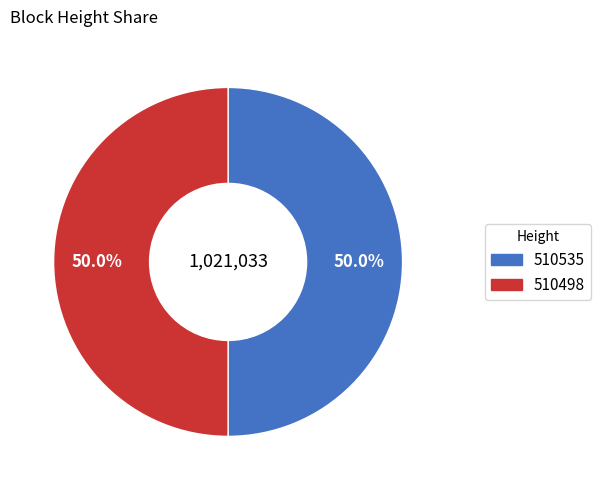

What is the ratio of the value at 510498 to the value at 510535?

1.0